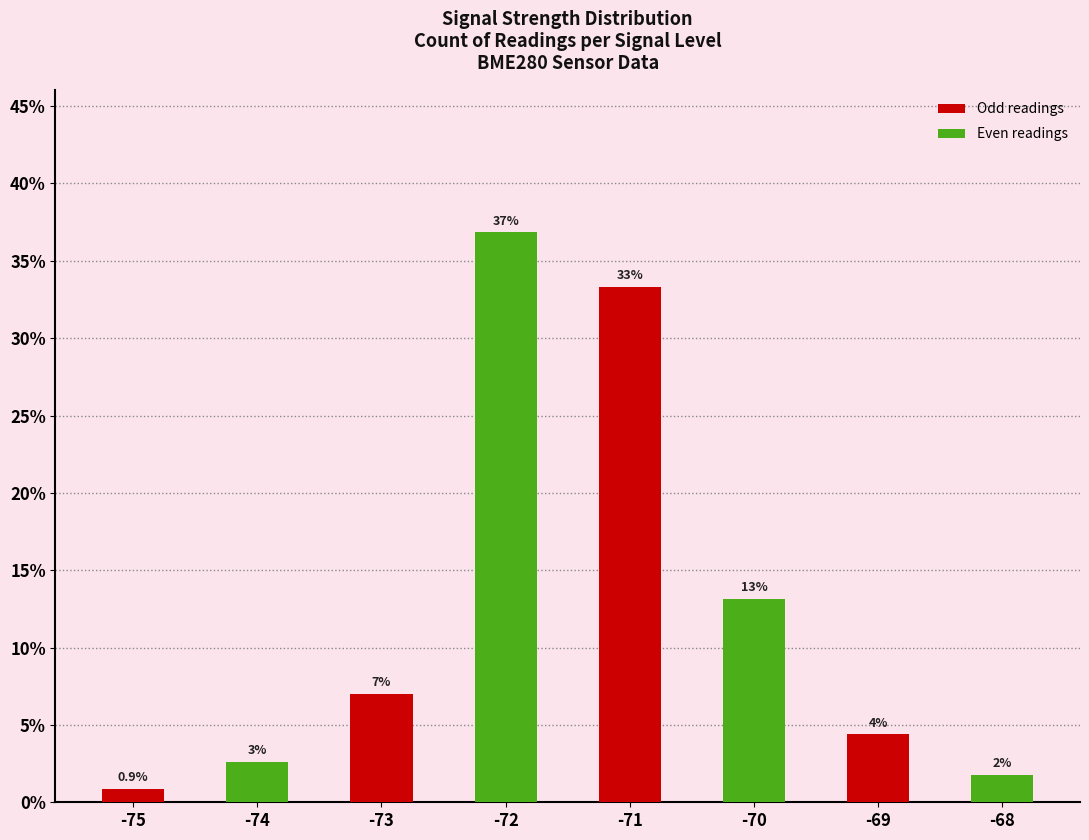

What is the average value?

12.5